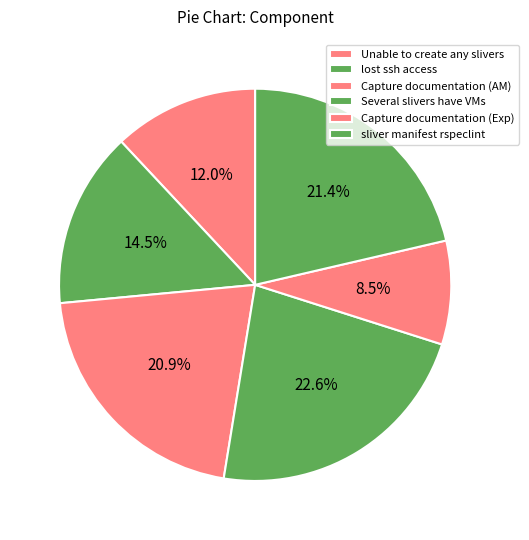

The Capture documentation (Exp) slice represents 2% of the pie. True or false?

False